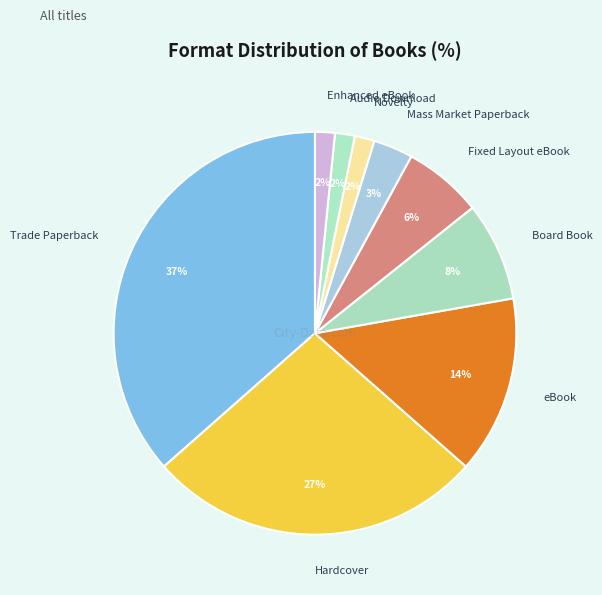

Between Board Book and Mass Market Paperback, which is larger?

Board Book